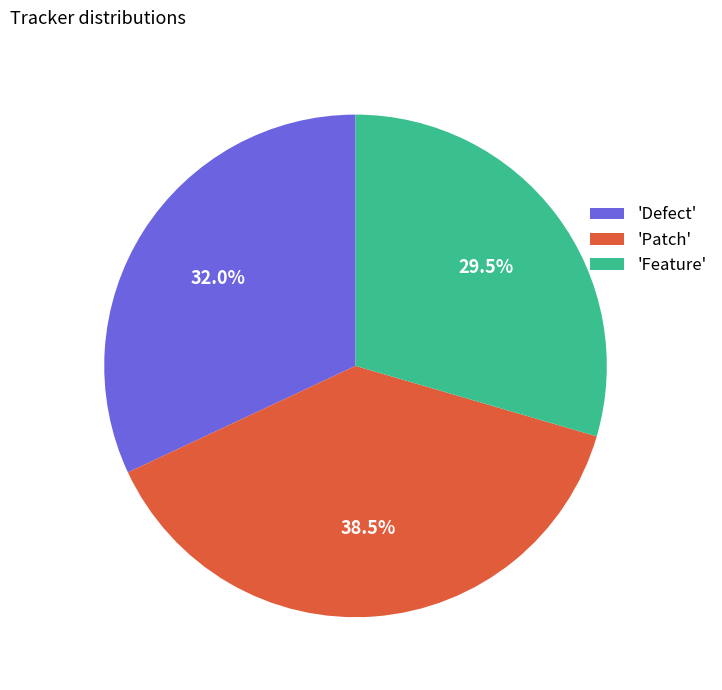

How many slices are in this pie chart?

3